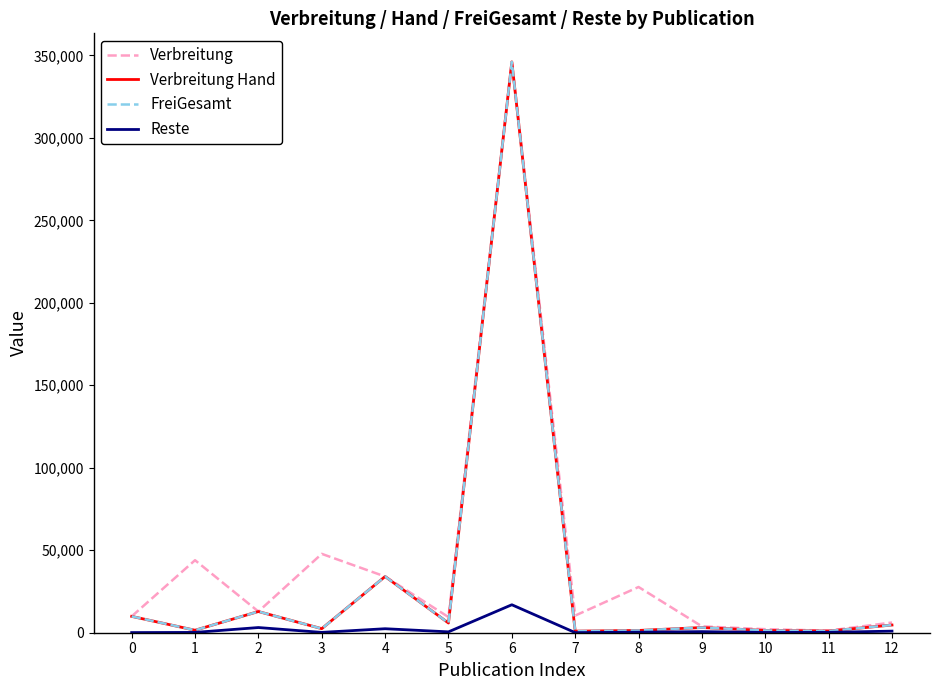

Where is Verbreitung Hand nearest to the value 173505?

4